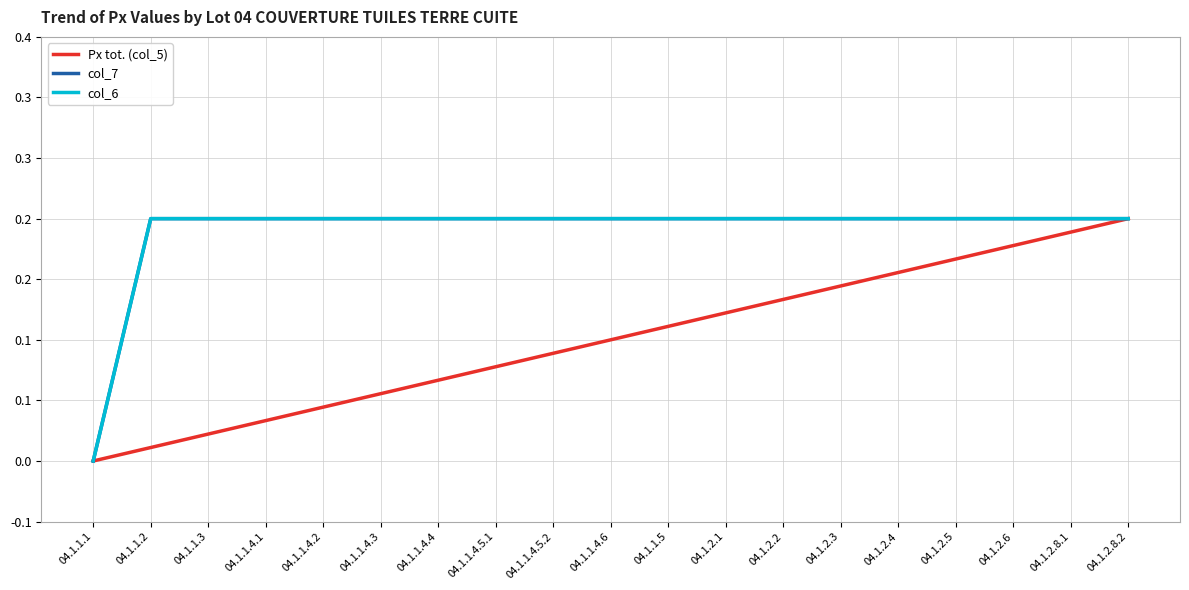

Reading left to right, what are all the values shown in this chart?

Px tot. (col_5): 0.0	0.0	0.0	0.0	0.0	0.1	0.1	0.1	0.1	0.1	0.1	0.1	0.1	0.1	0.2	0.2	0.2	0.2	0.2
col_7: 0.0	0.2	0.2	0.2	0.2	0.2	0.2	0.2	0.2	0.2	0.2	0.2	0.2	0.2	0.2	0.2	0.2	0.2	0.2
col_6: 0.0	0.2	0.2	0.2	0.2	0.2	0.2	0.2	0.2	0.2	0.2	0.2	0.2	0.2	0.2	0.2	0.2	0.2	0.2